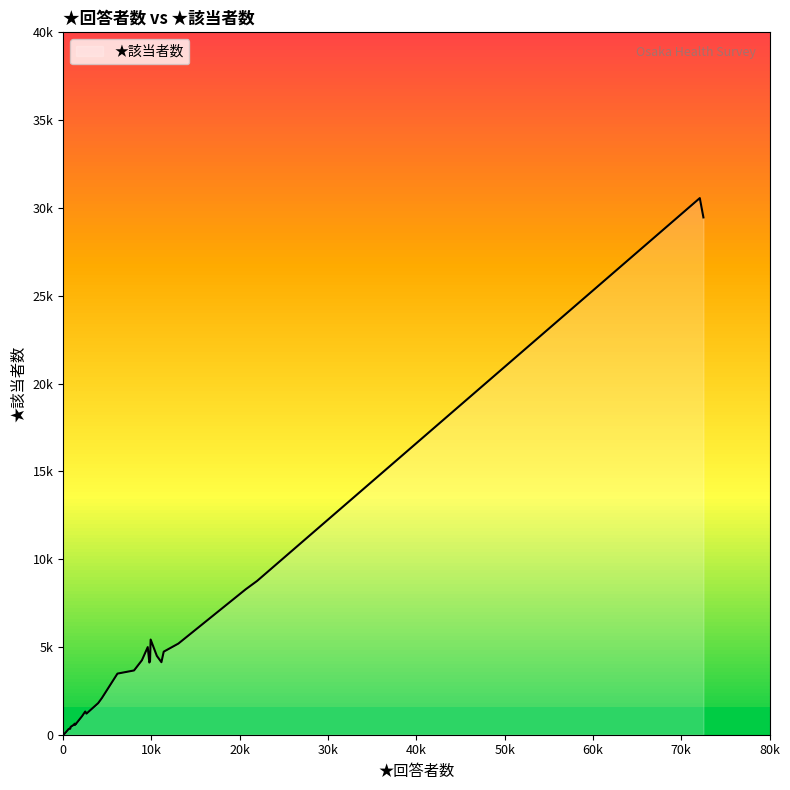

True or false: the data has more than 0 interior local peaks.

True